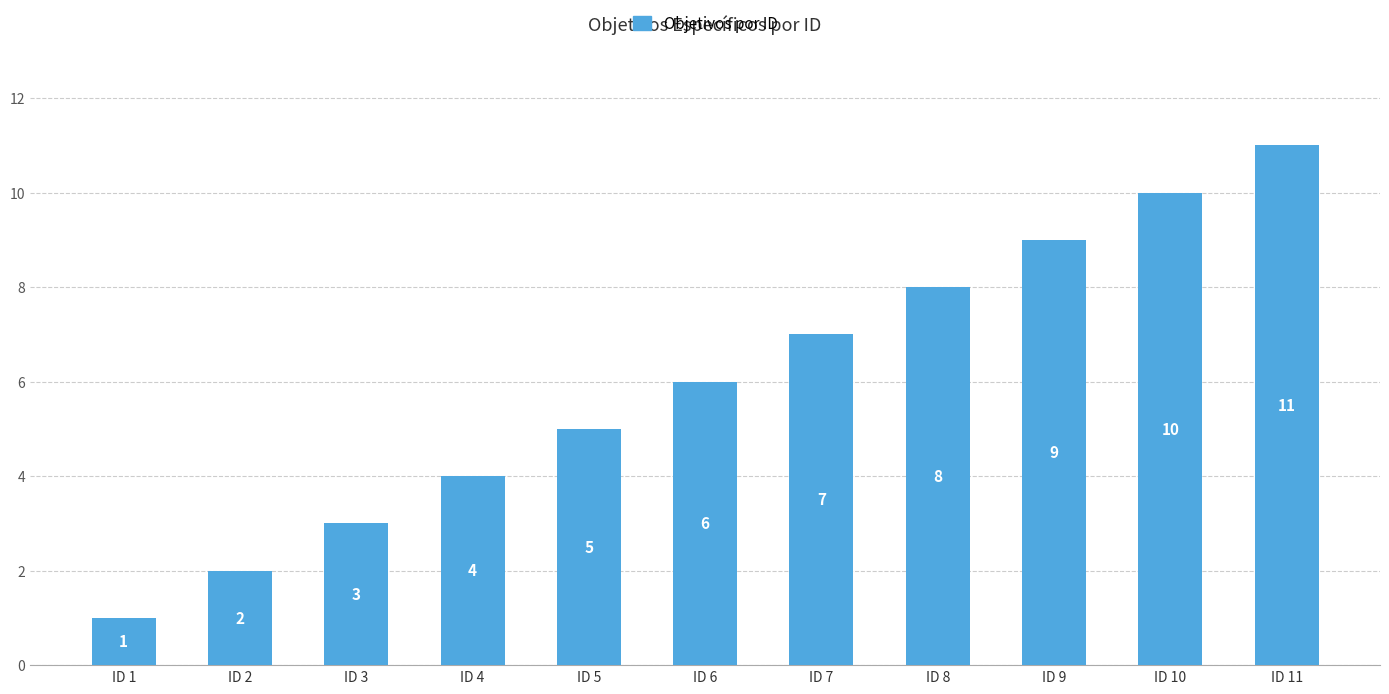

List the labels in order of value, largest first.

ID 11, ID 10, ID 9, ID 8, ID 7, ID 6, ID 5, ID 4, ID 3, ID 2, ID 1